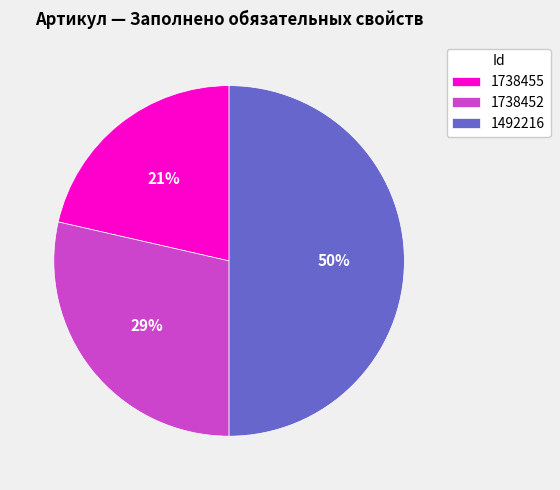

The 1738455 slice represents 21% of the pie. True or false?

True